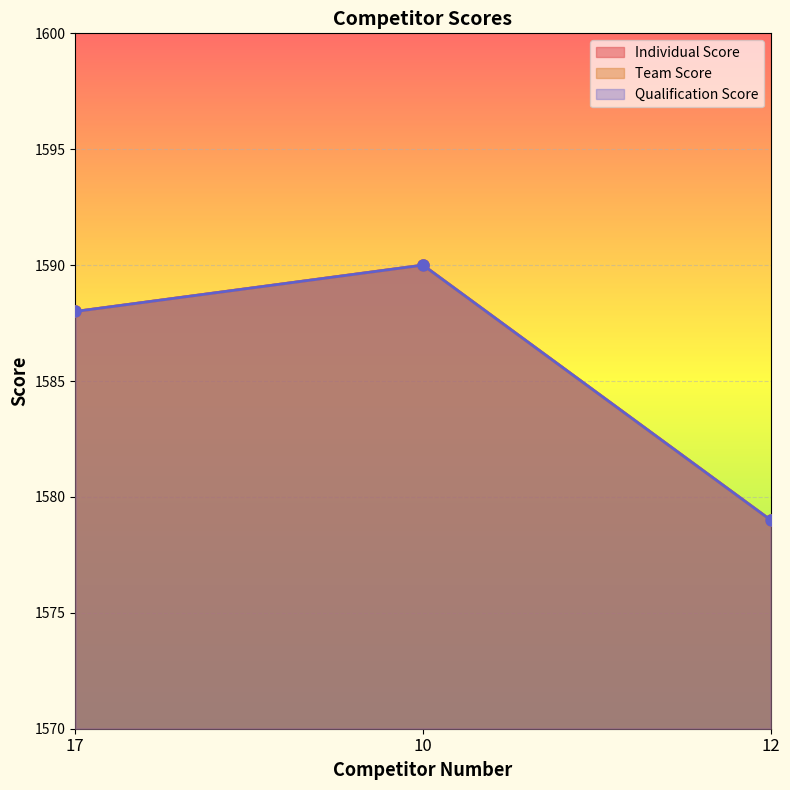

What is the label of the 2nd point from the left?

10